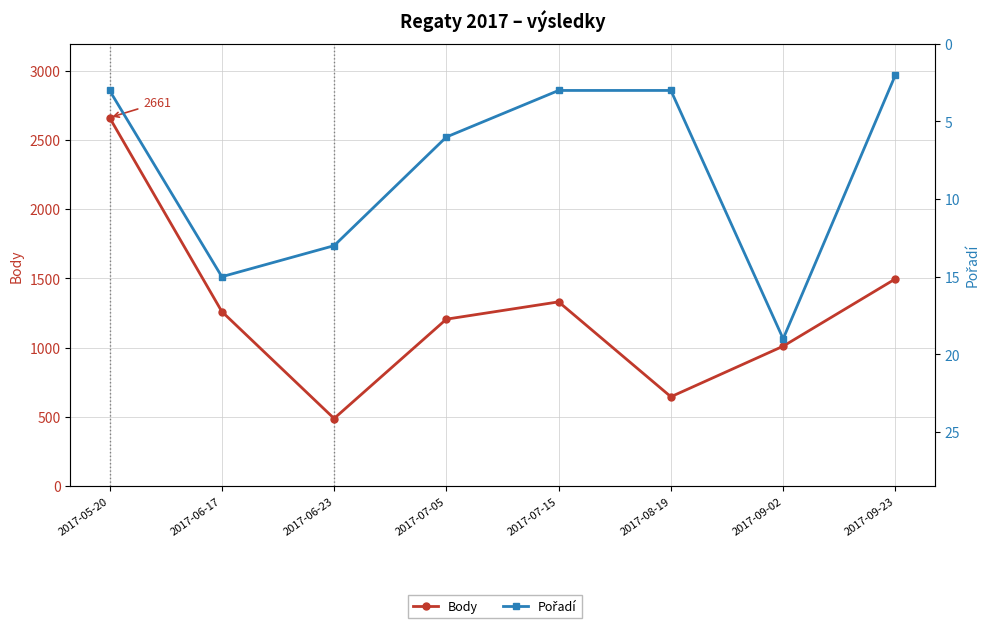

What is the difference between the highest and lowest values at 2017-06-17?

1246